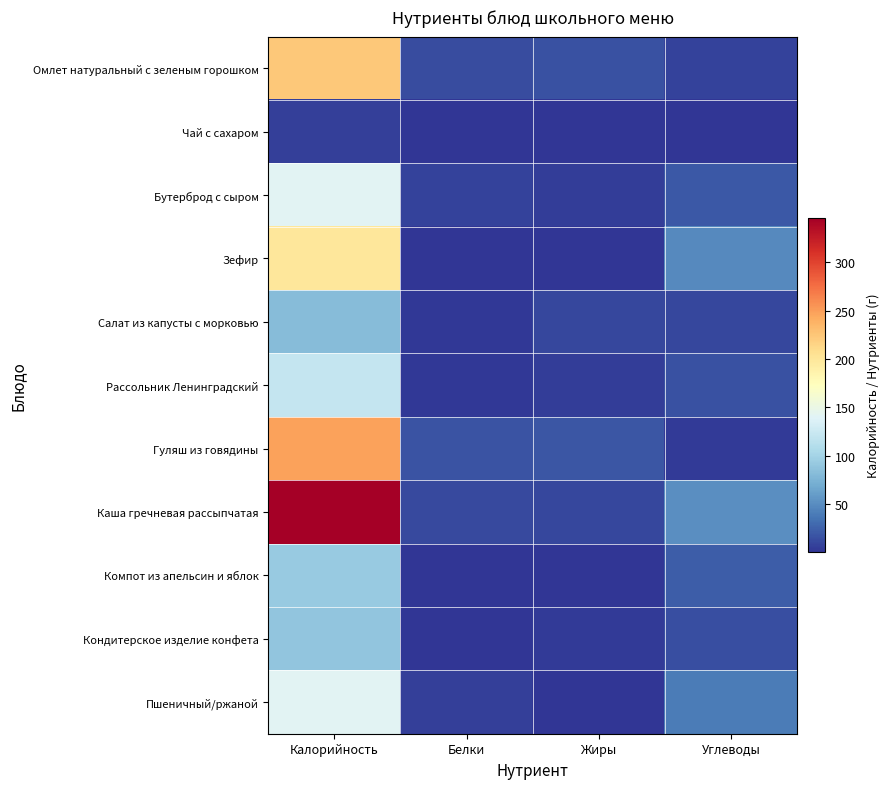

What is the maximum value shown in the chart?

345.8